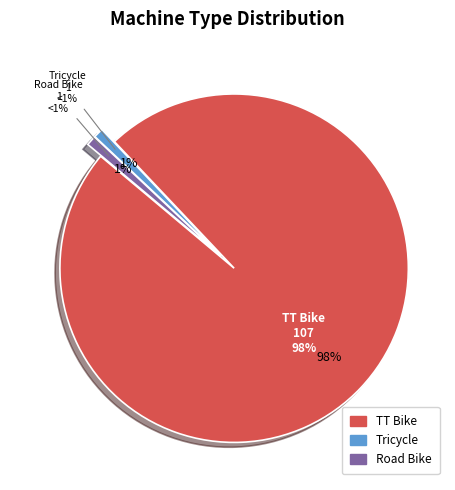

Which category has the smallest portion of the pie?

Tricycle